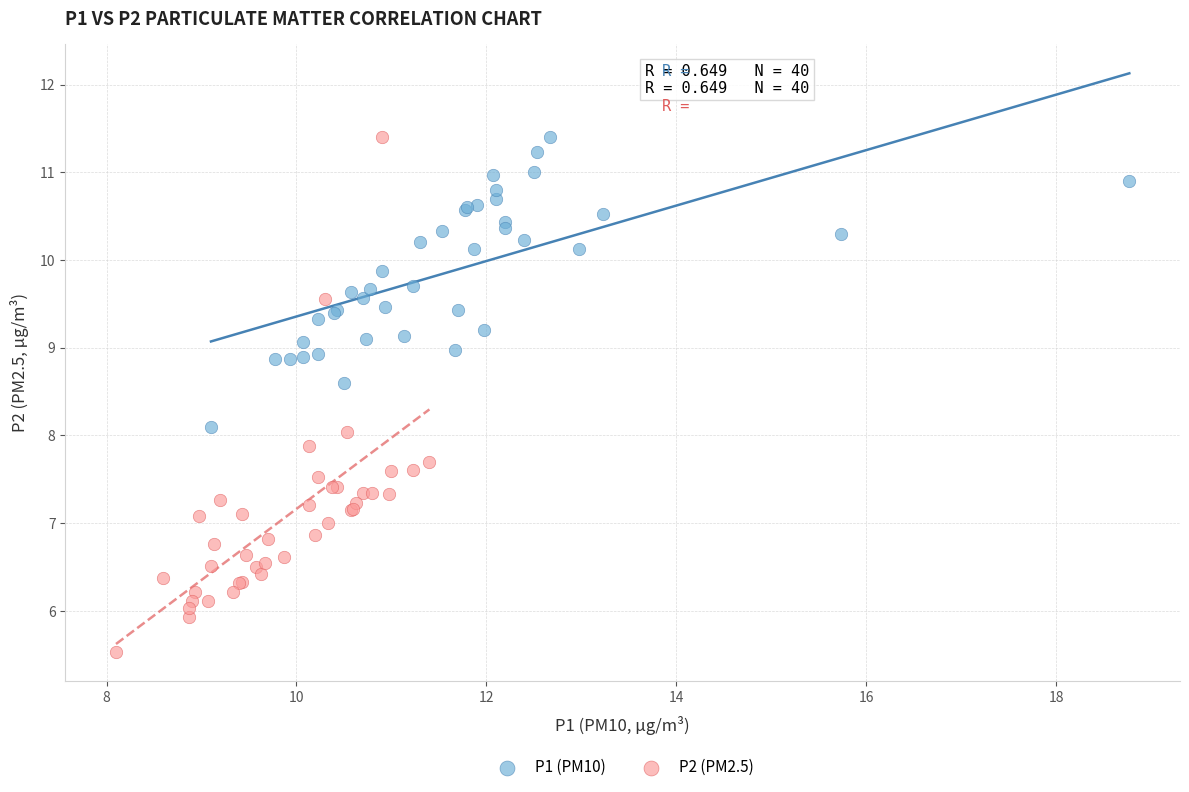

Which series contains the lowest Y value?

P2 (PM2.5)